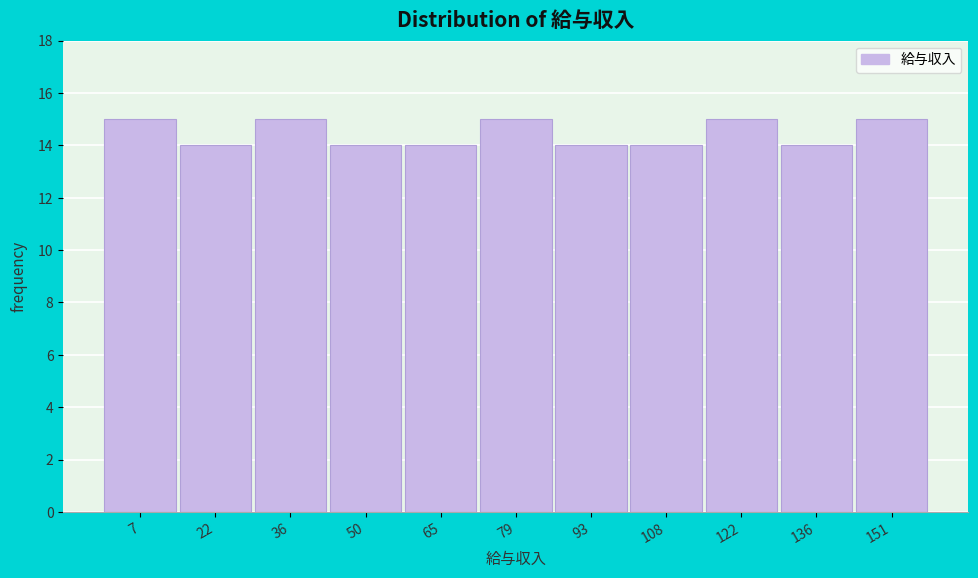

Reading left to right, transcribe this chart: for each bar, give the range it covers on the x-axis and its height. Neither the bar edges nor the heights are printed on the chart, so give them approximately, as read against the axes.

0 to 14: 15
14 to 28: 14
28 to 44: 15
44 to 58: 14
58 to 72: 14
72 to 86: 15
86 to 100: 14
100 to 114: 14
114 to 130: 15
130 to 144: 14
144 to 158: 15